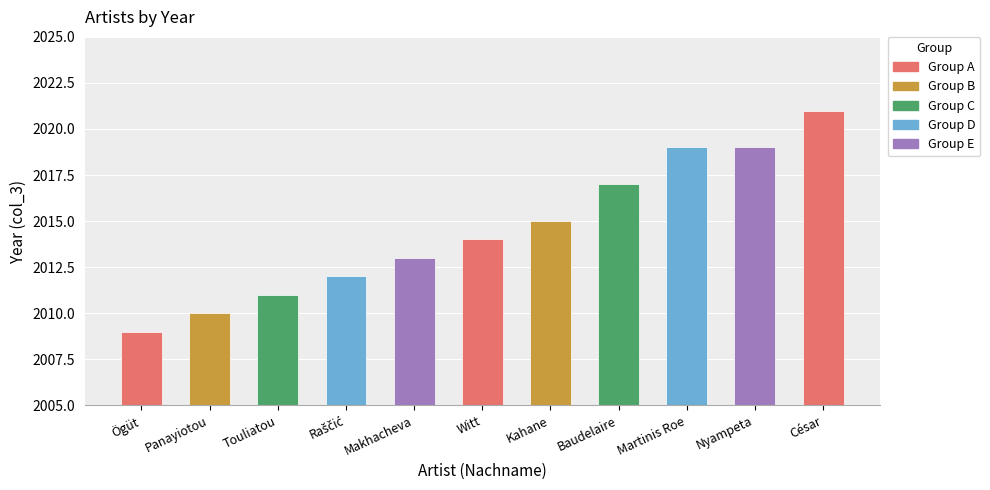

Which label corresponds to the smallest value in the chart?

Ögüt